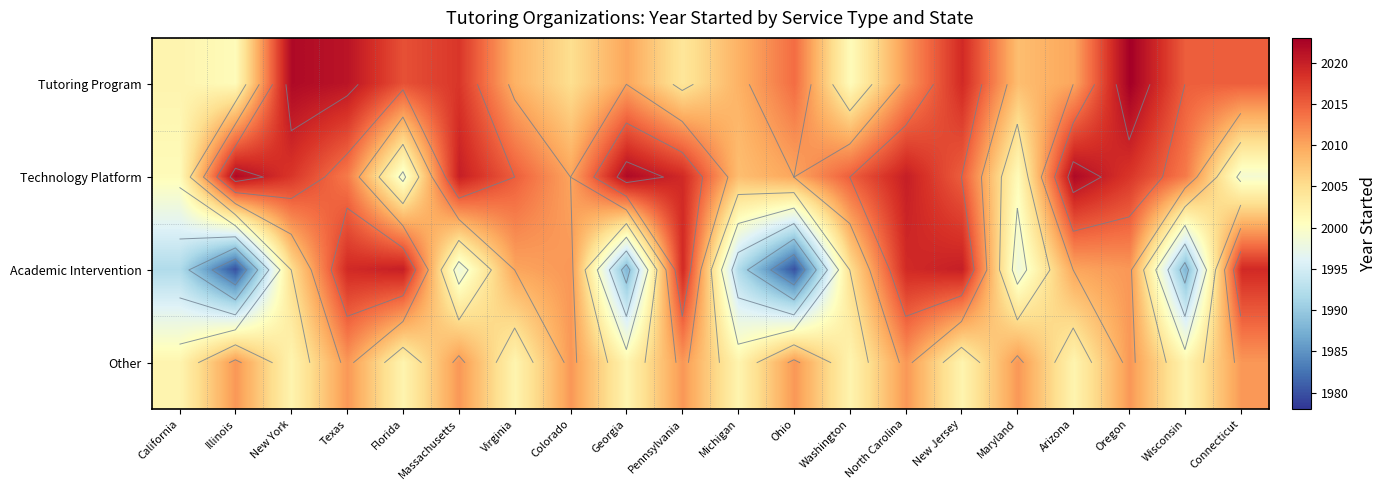

What is the sum of all Academic Intervention values?

40084